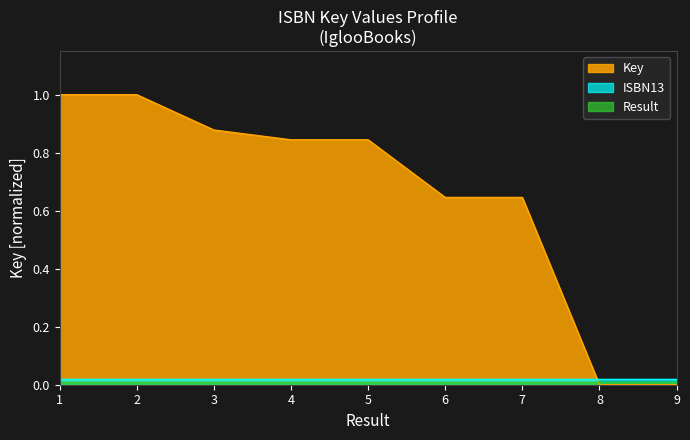

How many data points does each series have?

9